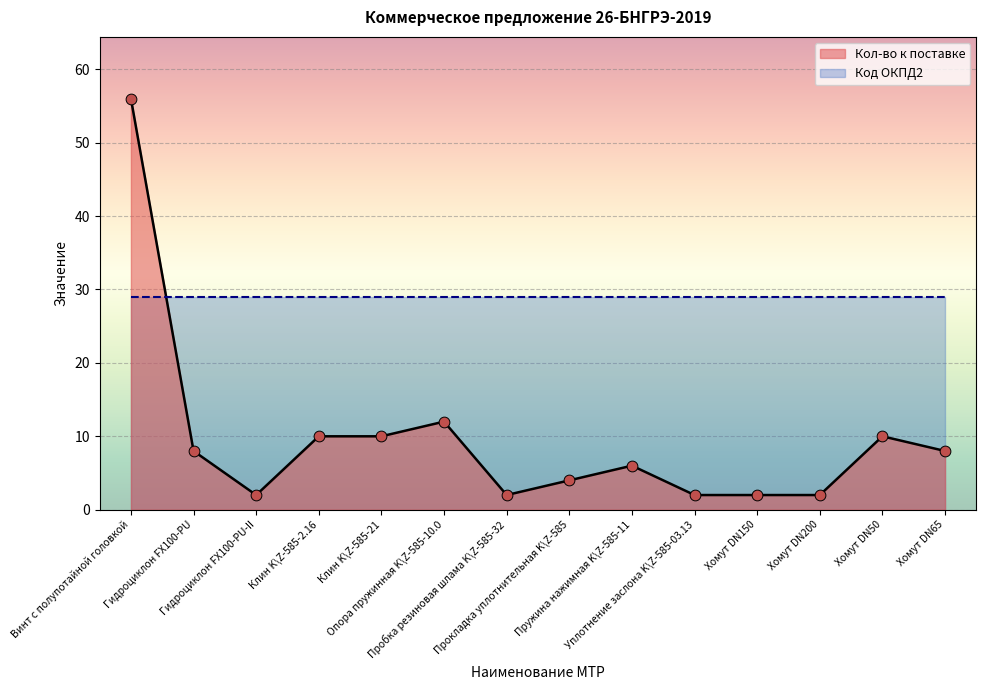

Which has a higher value, Винт с полупотайной головкой or Прокладка уплотнительная K\Z-585?

Винт с полупотайной головкой